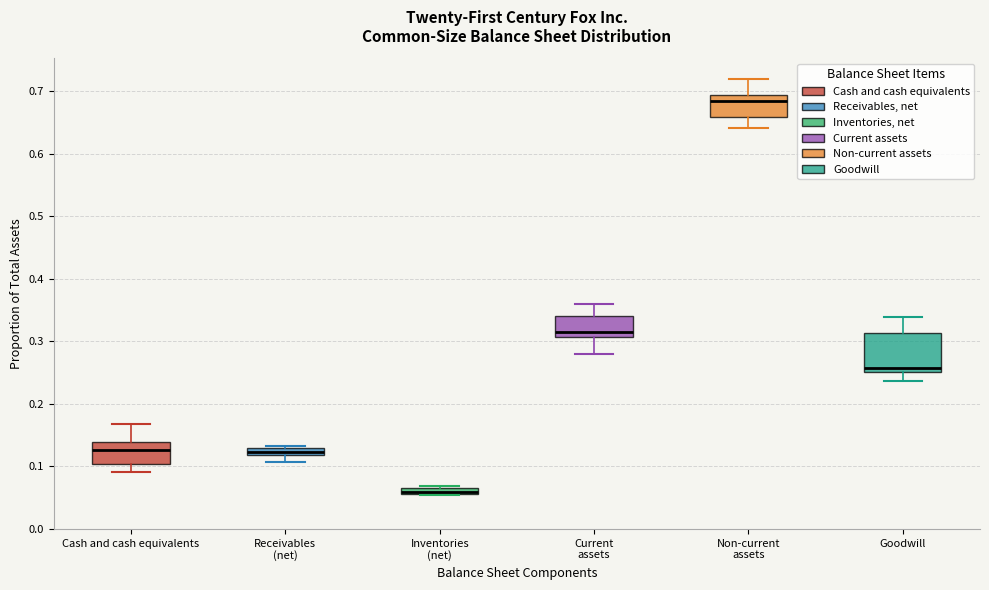

Comparing the boxes themselves (not the whiskers), which one is the tallest?

Goodwill